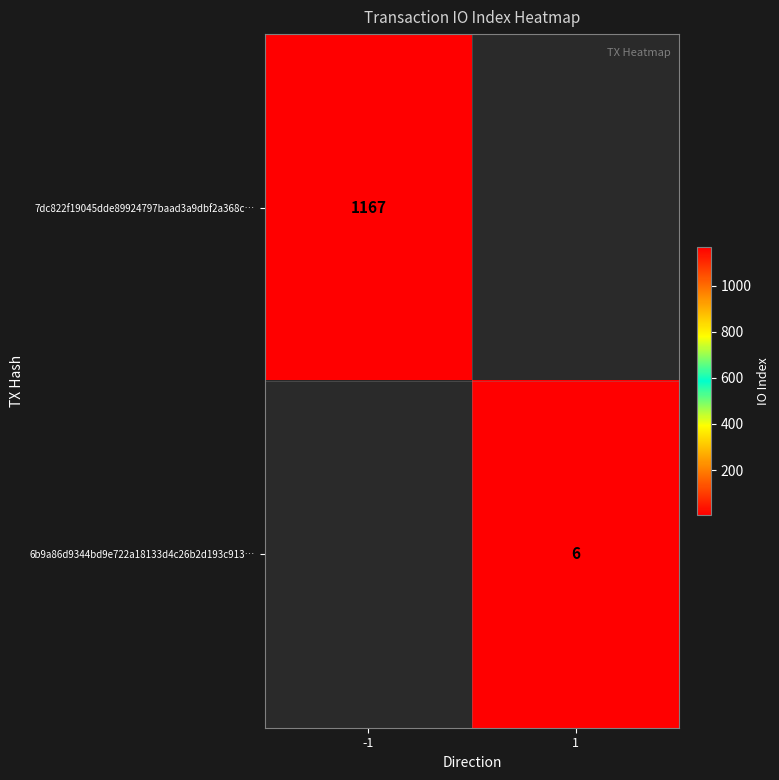

The 7dc822f19045dde89924797baad3a9dbf2a368c… series shows 2084.8 at -1. True or false?

False